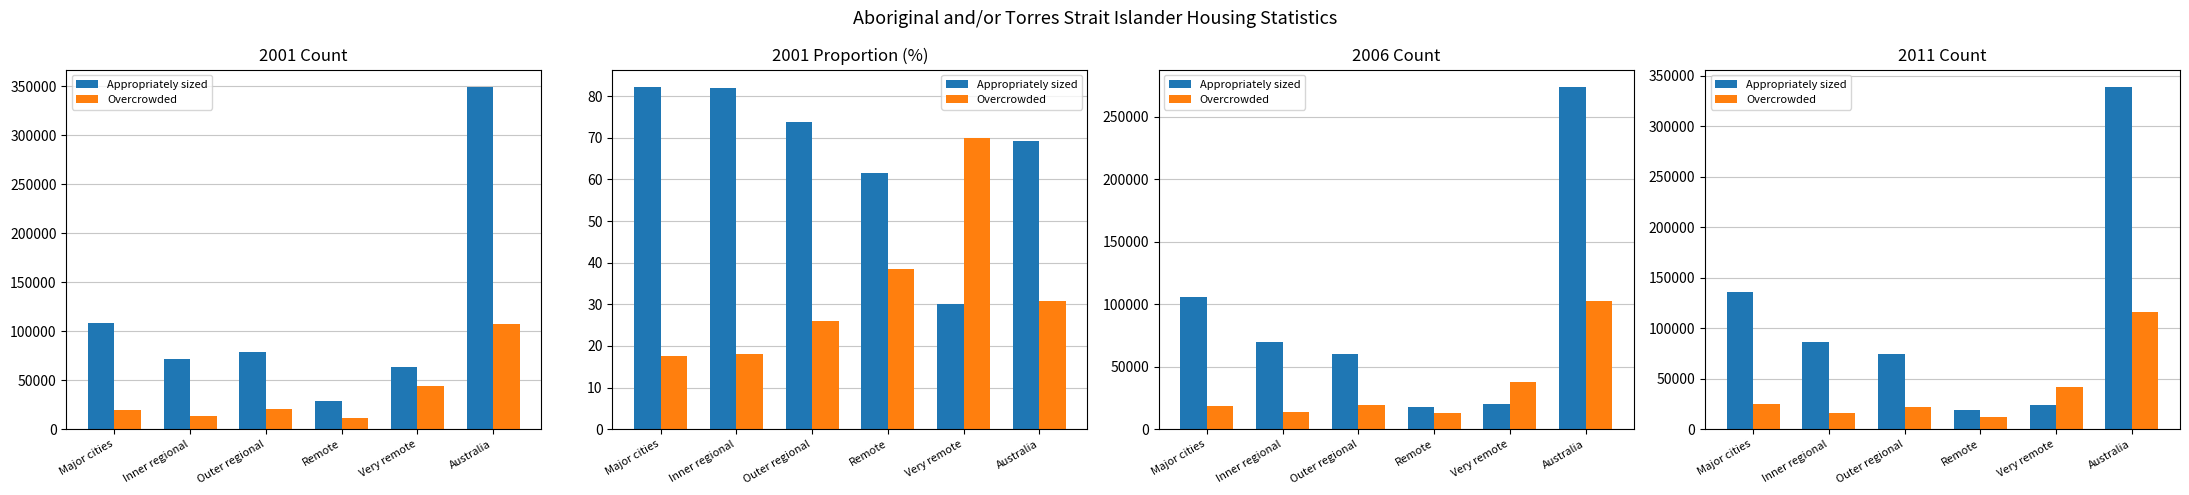

Which series has the largest total across all categories?

Appropriately sized